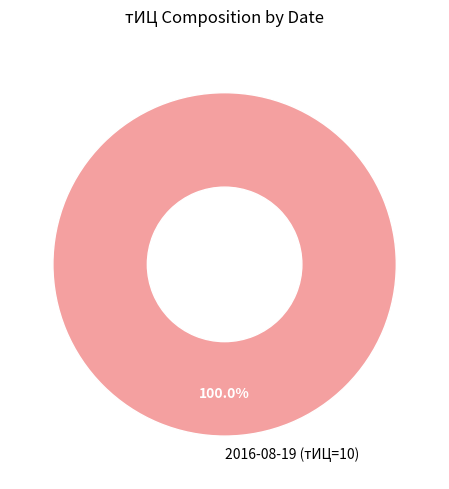

The 2016-08-19 (тИЦ=10) slice represents 85% of the pie. True or false?

False